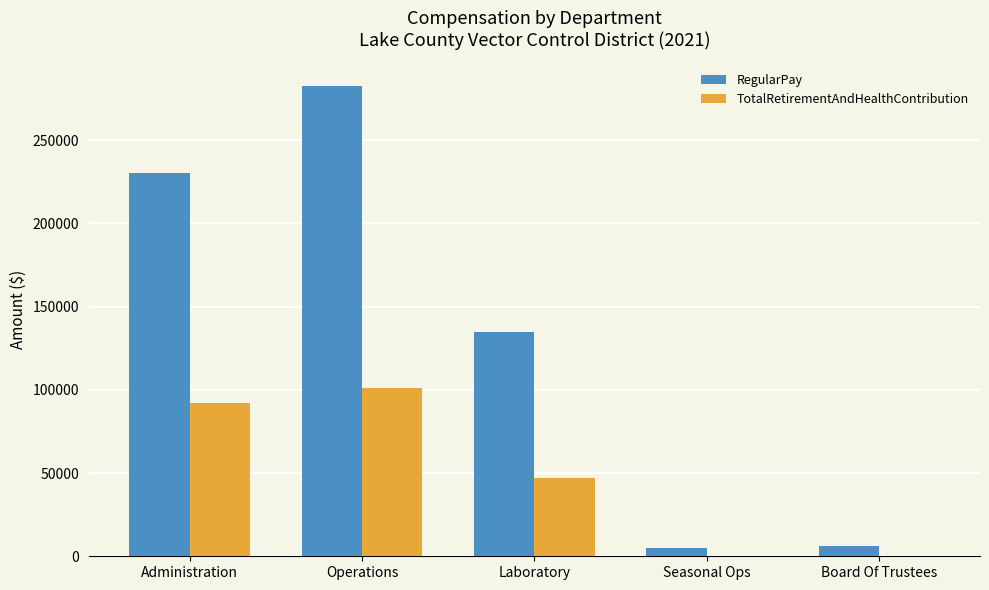

What is the difference between the RegularPay values at Operations and Board Of Trustees?

276649